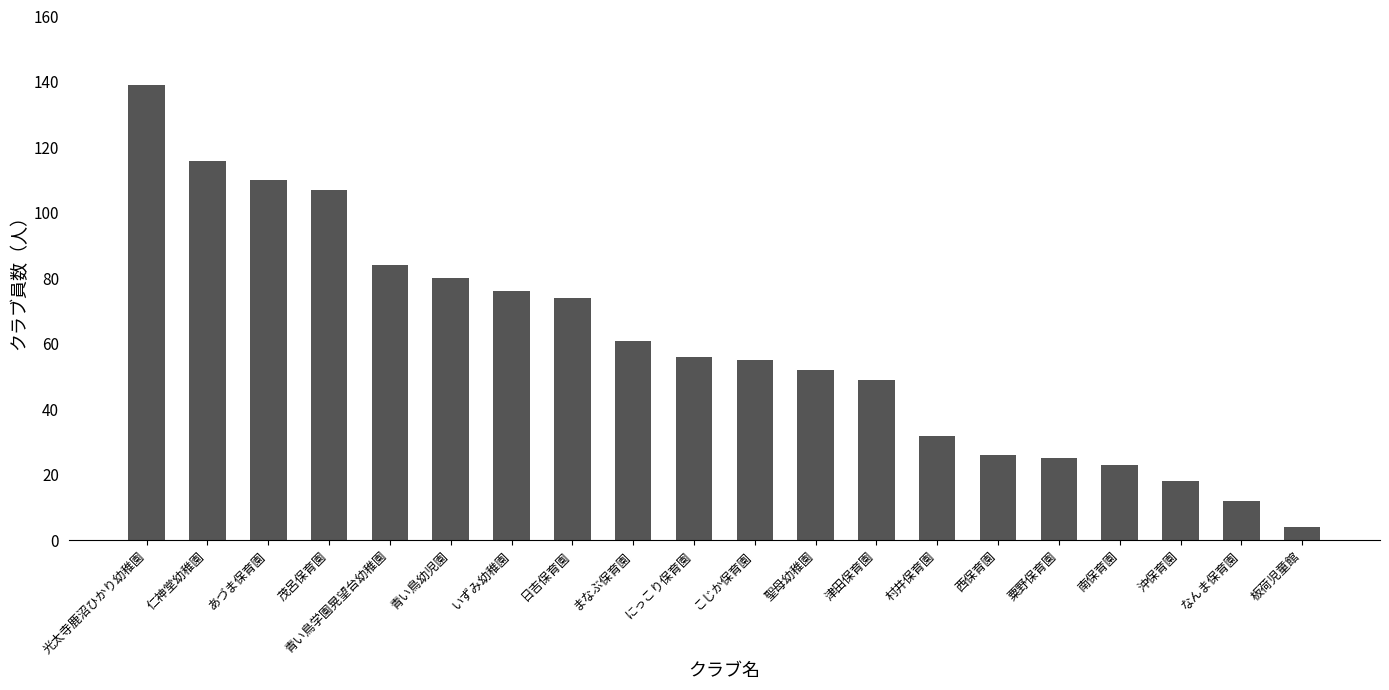

Reading right to left, list all the values displayed in this chart.

板荷児童館=4	なんま保育園=12	沖保育園=18	南保育園=23	粟野保育園=25	西保育園=26	村井保育園=32	津田保育園=49	聖母幼稚園=52	こじか保育園=55	にっこり保育園=56	まなぶ保育園=61	日吉保育園=74	いずみ幼稚園=76	青い鳥幼児園=80	青い鳥学園晃望台幼稚園=84	茂呂保育園=107	あづま保育園=110	仁神堂幼稚園=116	光太寺鹿沼ひかり幼稚園=139